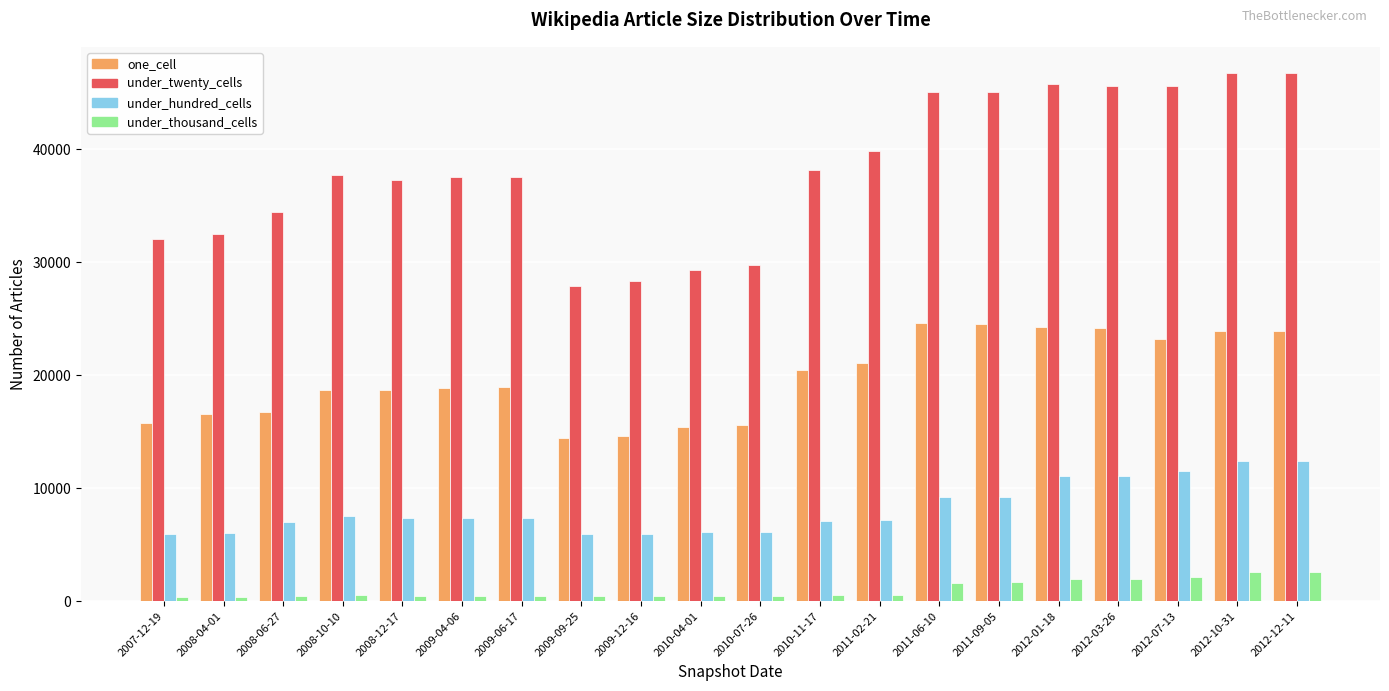

What is the smallest value displayed?

405